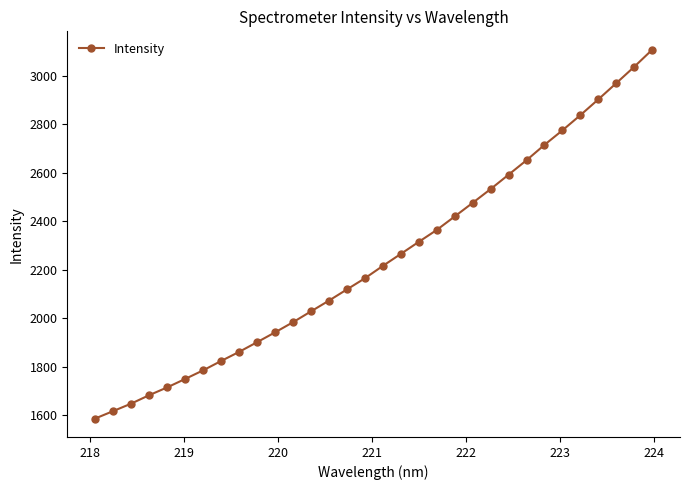

Reading right to left, what are all the values shown in this chart?

3107.1	3036.8	2969.2	2902.5	2837.4	2774.8	2714.8	2651.4	2591.8	2532.5	2475.6	2419.5	2363.9	2314.8	2265.0	2215.6	2164.5	2118.6	2072.5	2028.0	1983.4	1941.5	1900.9	1860.9	1823.4	1784.9	1749.3	1714.5	1682.4	1647.7	1616.9	1586.3